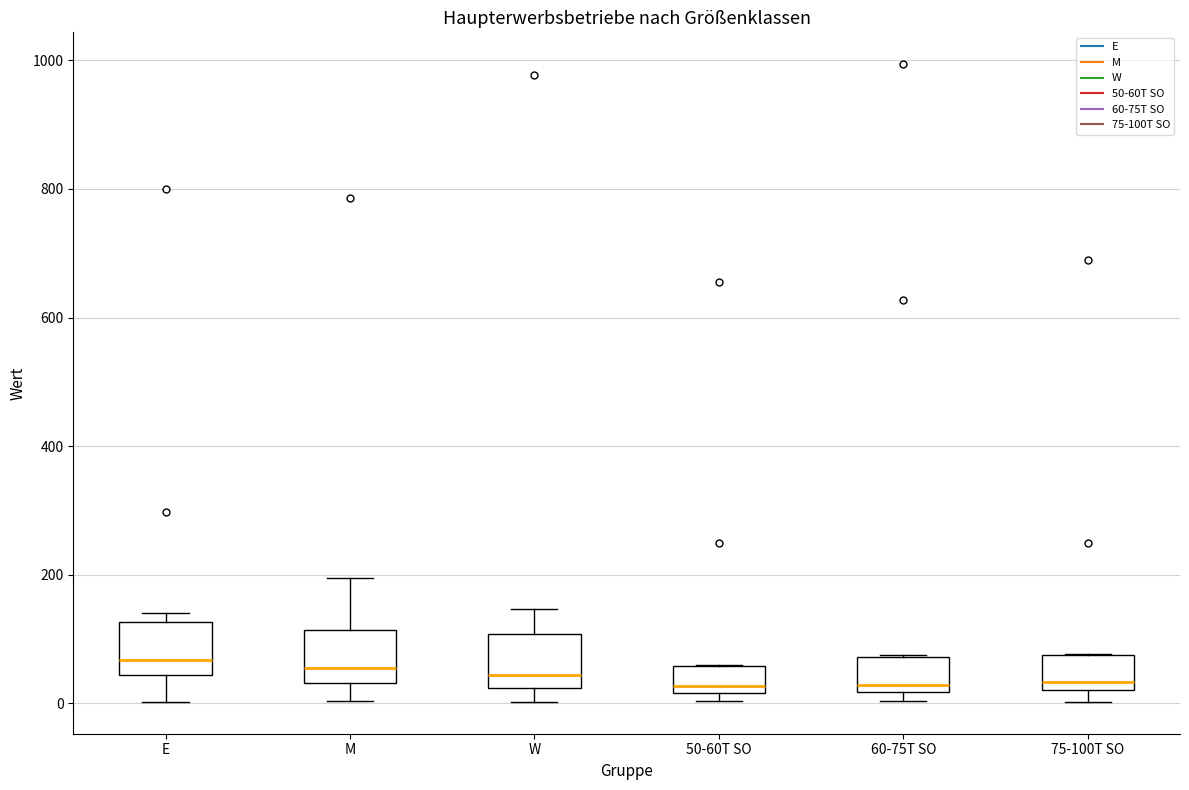

Where is the upper edge of the box for 60-75T SO on the y-axis? The values are not printed on the chart, so give them approximately, as read against the axis.

80